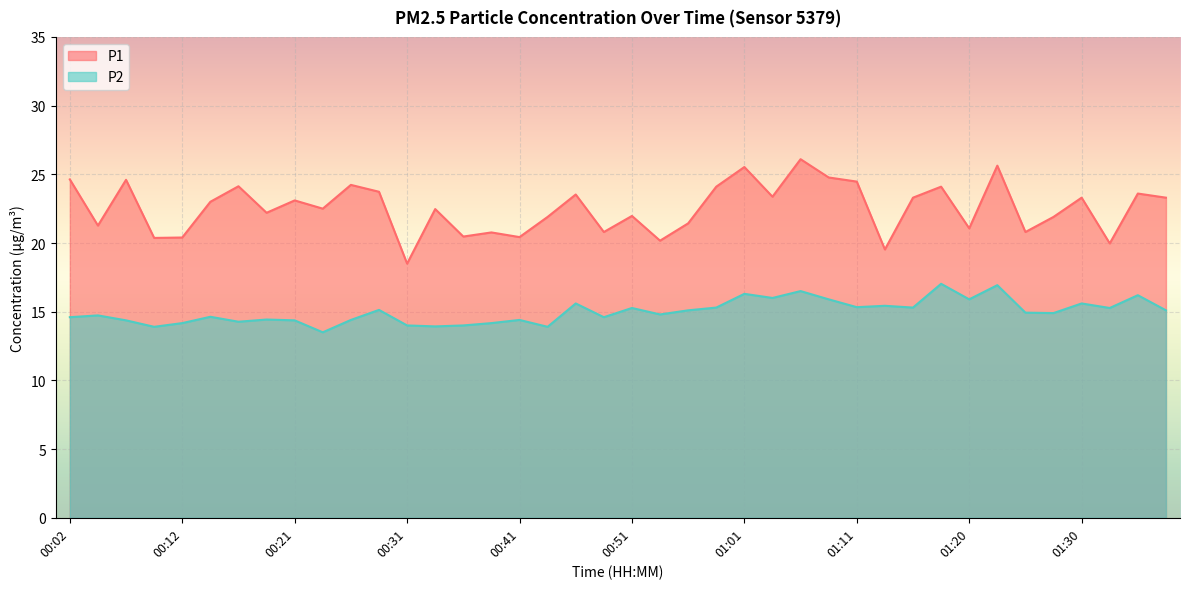

How many lines are shown in the chart?

2